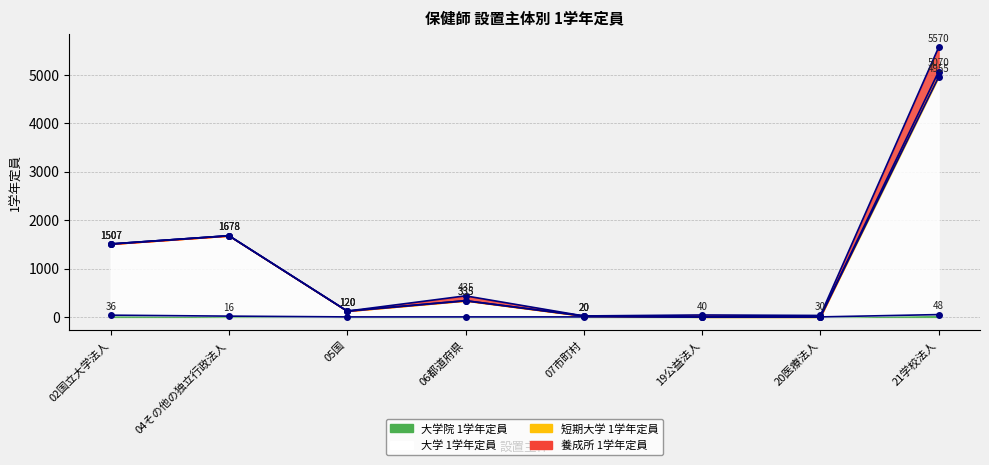

What is the value of the 大学 1学年定員 point at the 4th from the left?

335